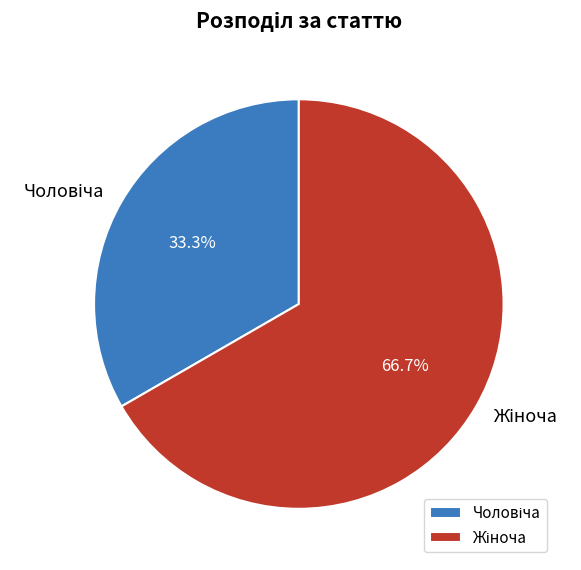

Does any single category account for the majority?

Yes